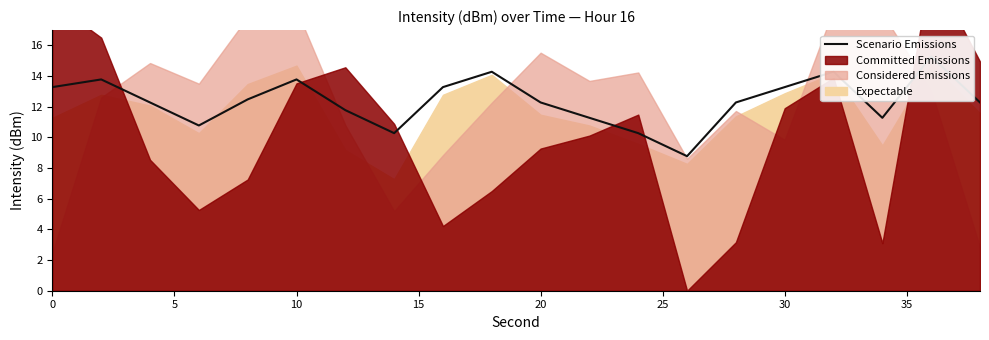

What is the average value?

12.3